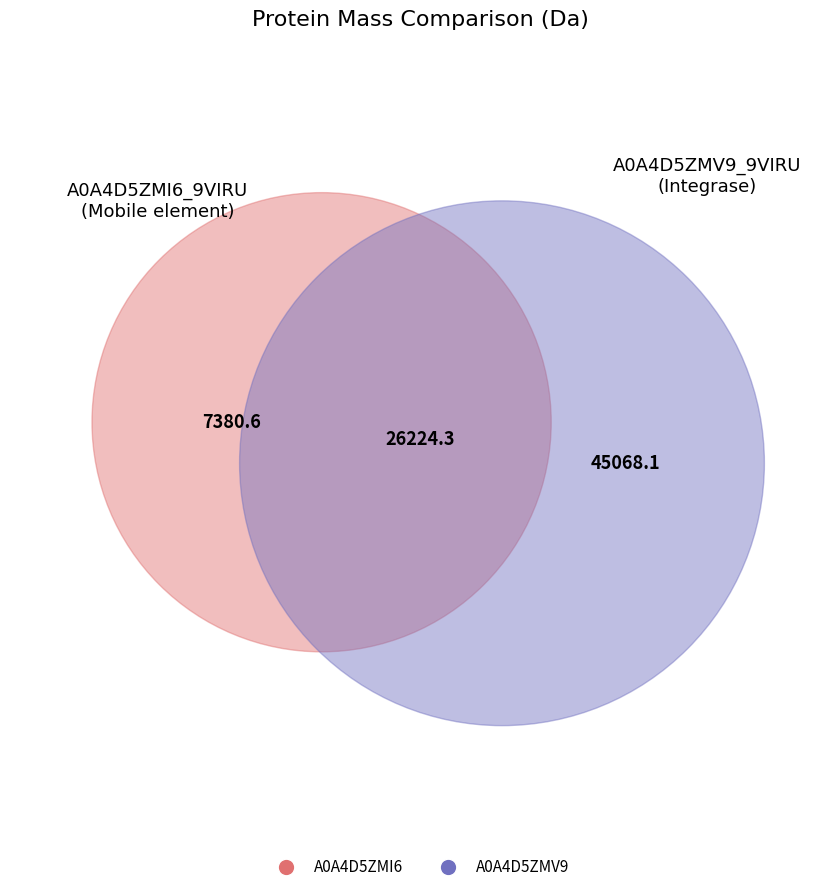

How many segments does this pie chart have?

2